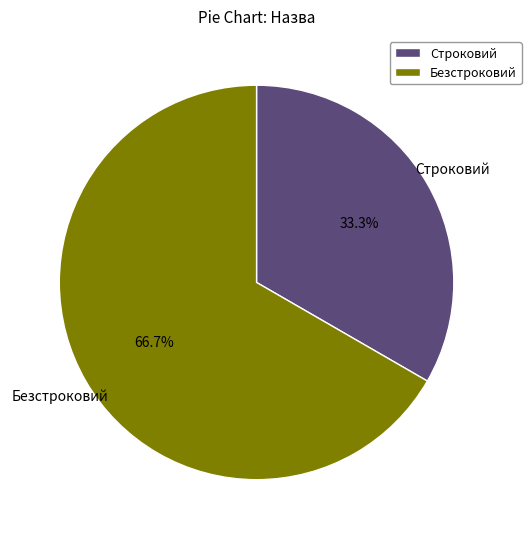

Which has a higher value, Безстроковий or Строковий?

Безстроковий